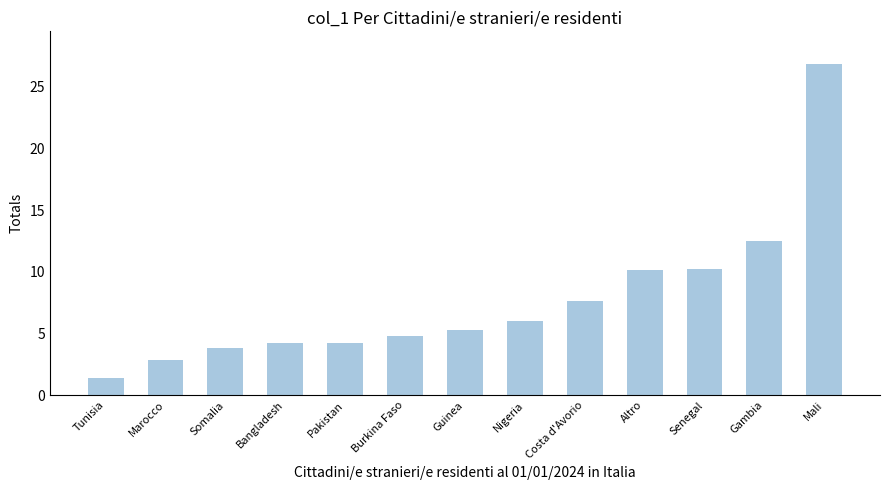

Count the number of data series in this chart.

1